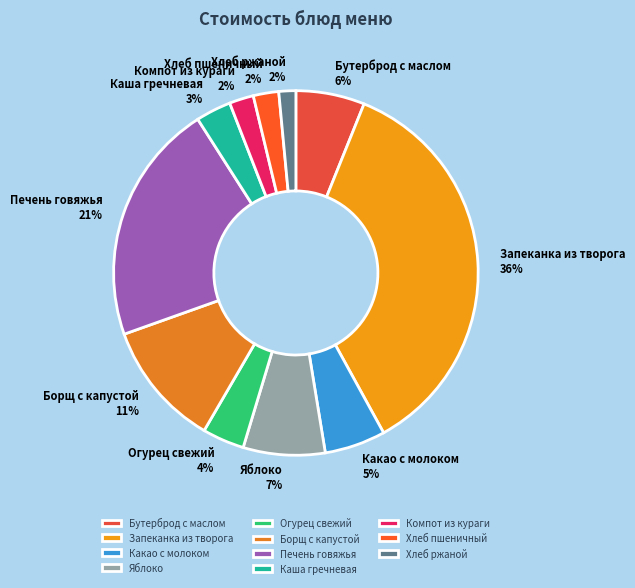

What is the largest slice in the pie chart?

Запеканка из творога